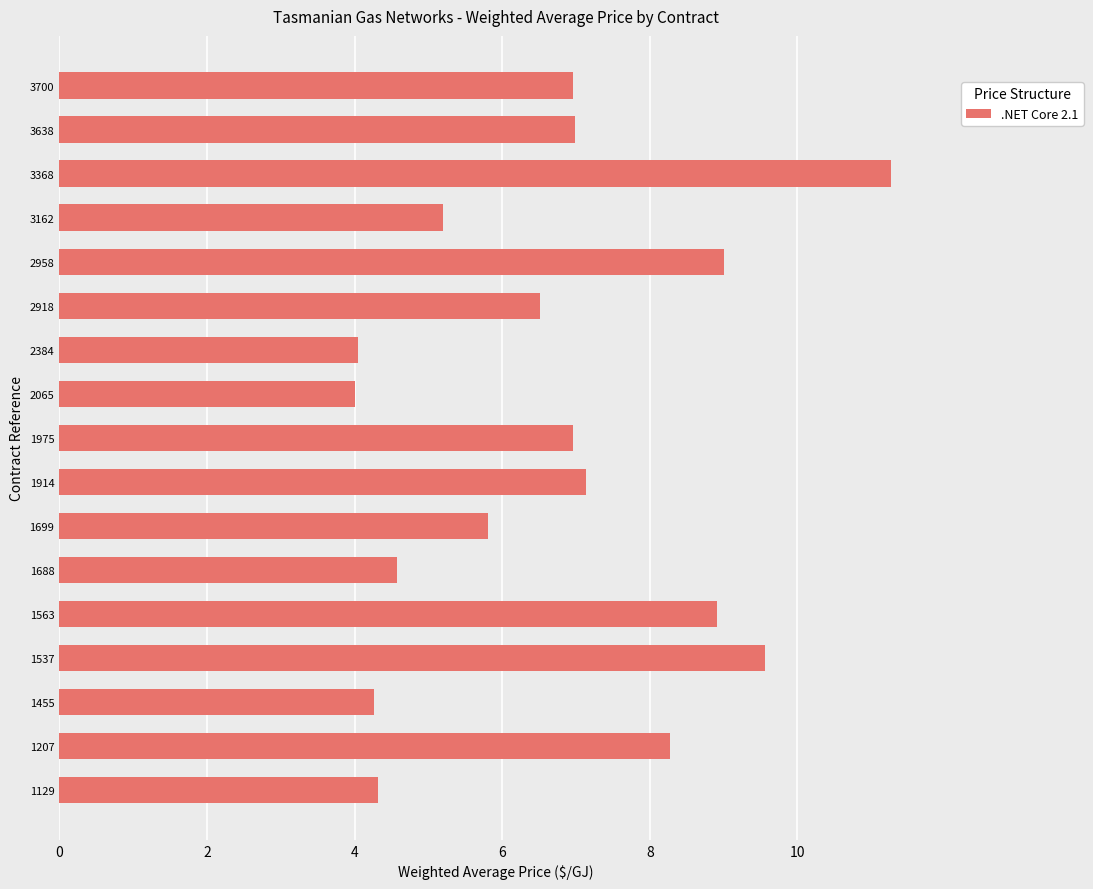

Between 2384 and 1537, which is larger?

1537